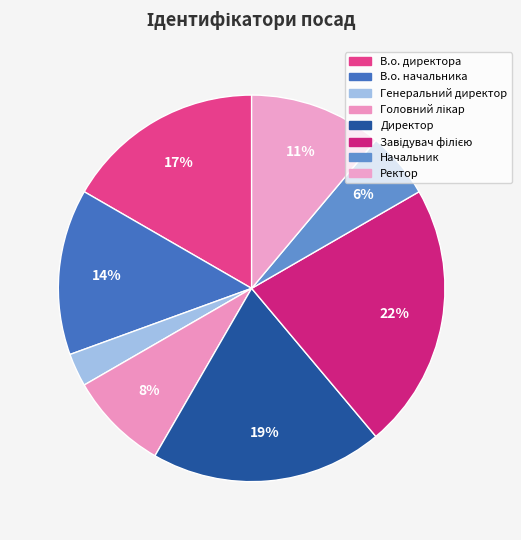

To the nearest percent, what is the average slice percentage?

12%